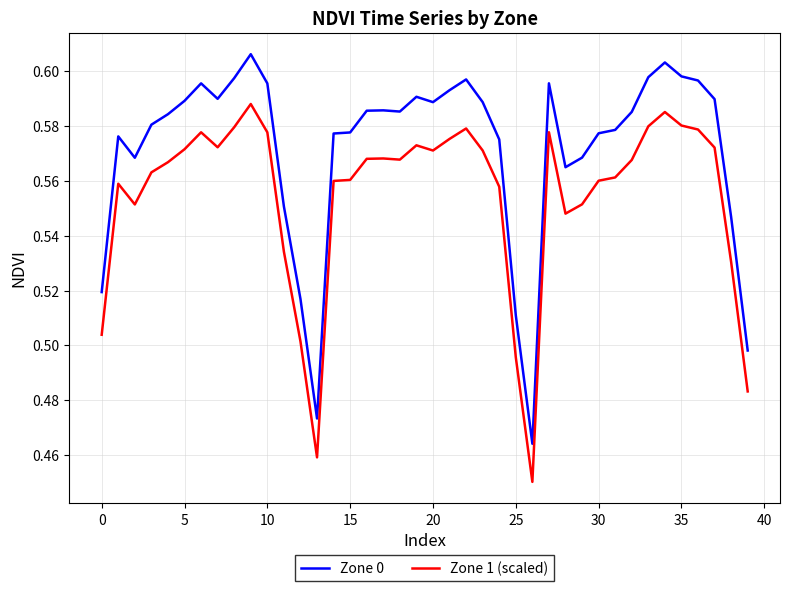

Which series has the largest total across all categories?

Zone 0